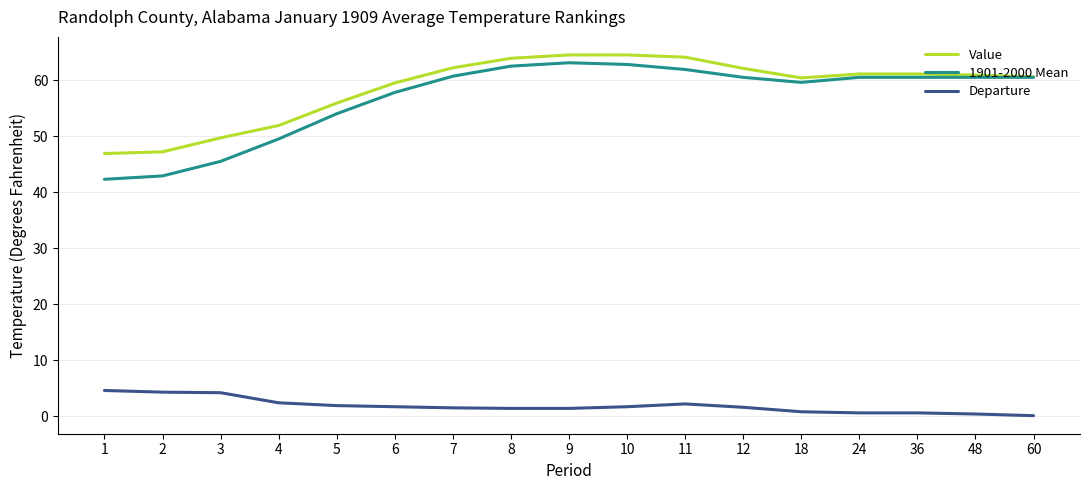

Which series has the largest total across all categories?

Value